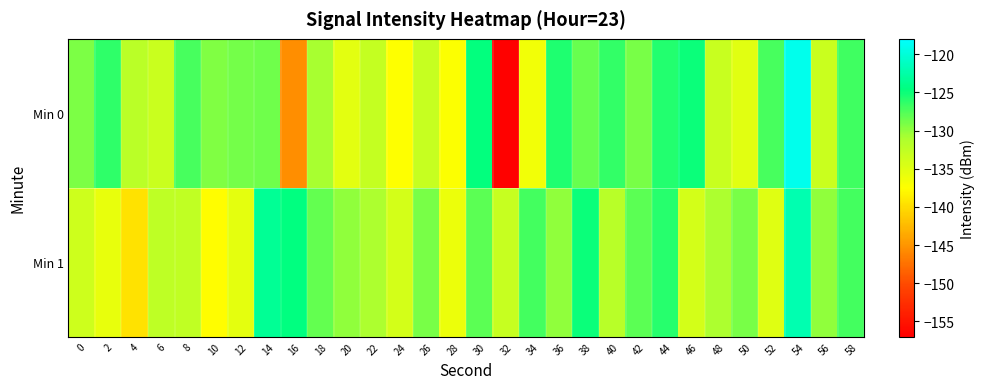

List the series in order of their overall mean, lowest first.

Min 0, Min 1